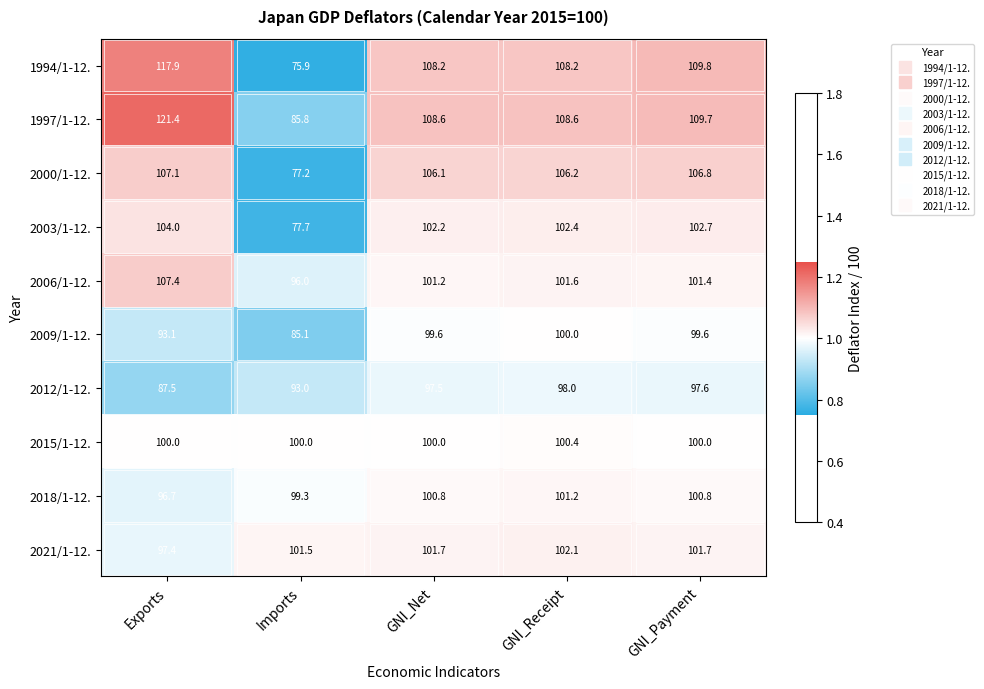

True or false: 2003/1-12. has a value of 77.7 at Imports.

True